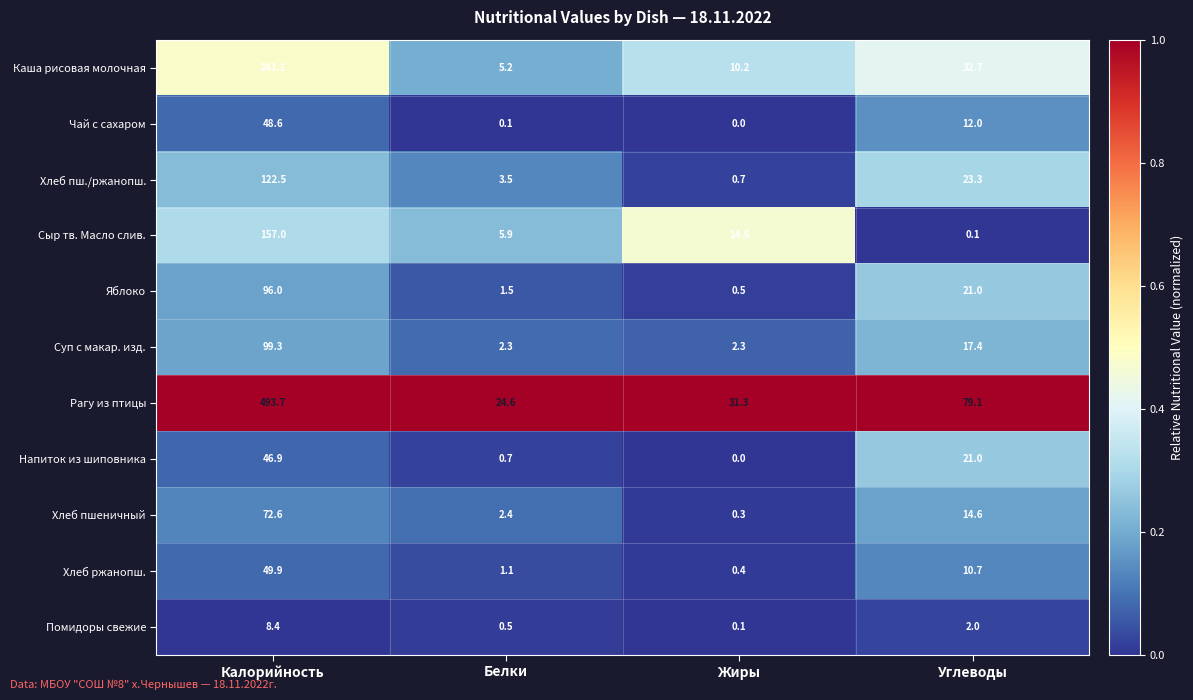

At which label does Чай с сахаром reach its minimum?

Жиры